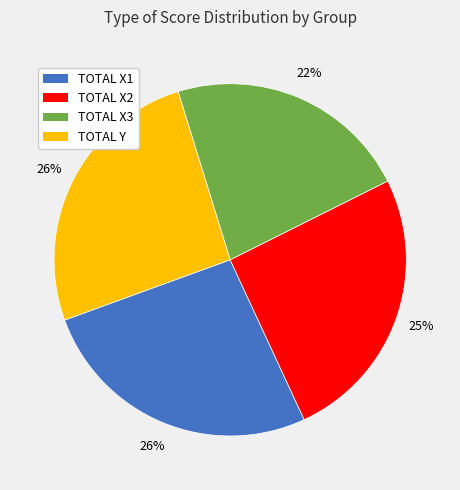

Is there any slice that represents more than half of the pie?

No